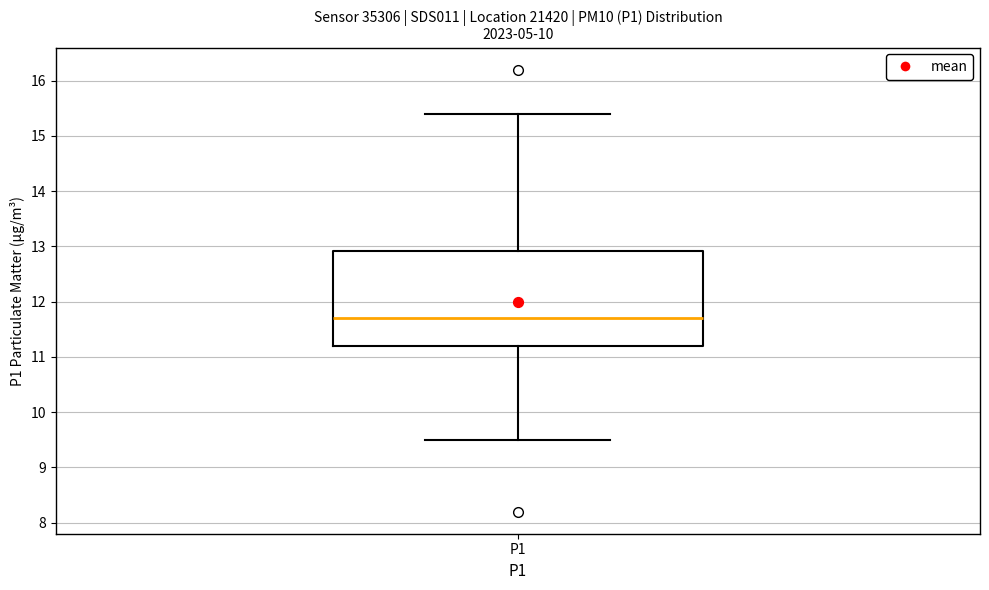

Transcribe this box plot: give where the median line is, the range the box spans, and where the two whiskers end, as read against the y-axis. The values are not printed on the chart, so give them approximately, as read against the axis.

median 11.7, box 11.2 to 12.9, whiskers 9.5 to 15.4